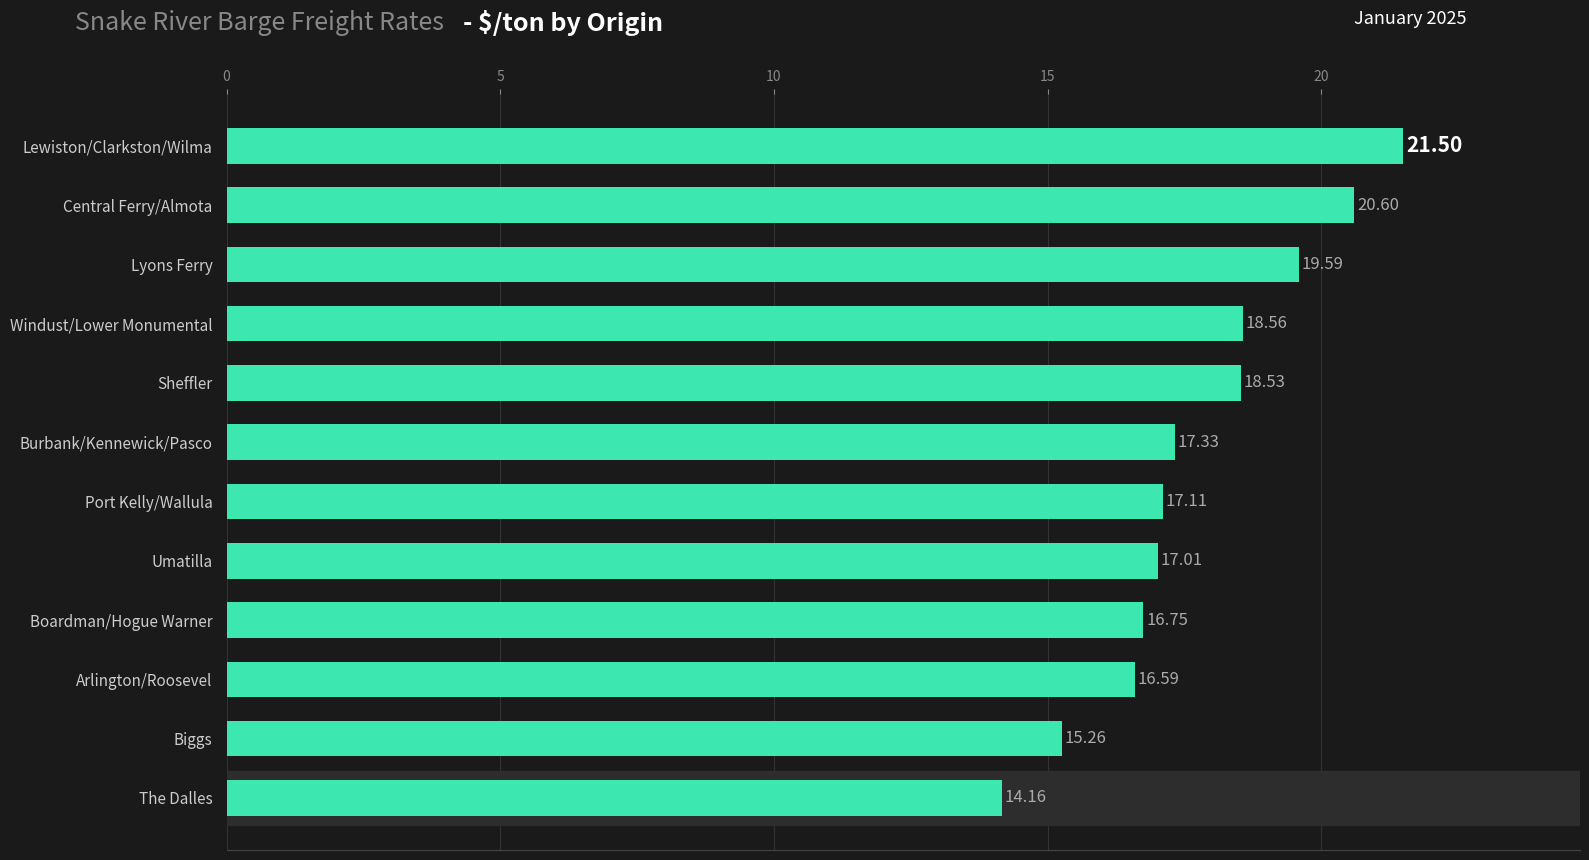

Does the chart contain stacked bars?

No